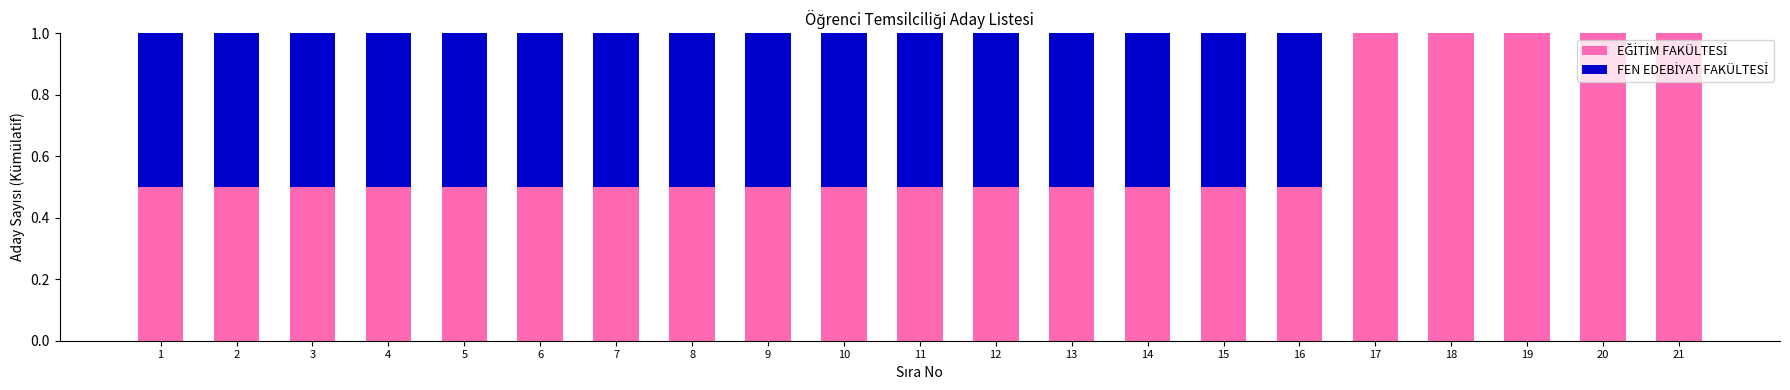

What is the total value across all series at 12?

1.0